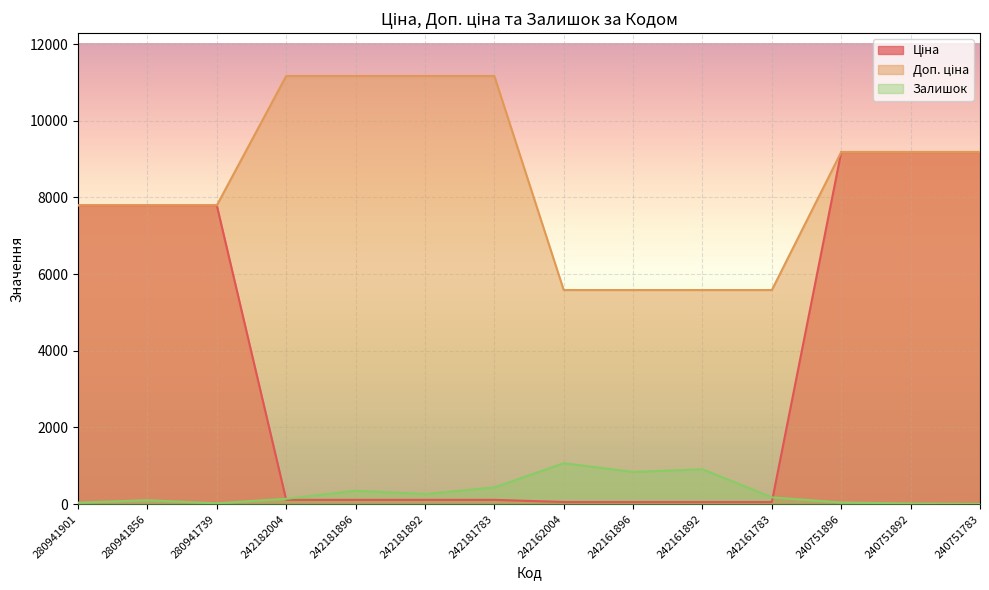

How many lines are shown in the chart?

3